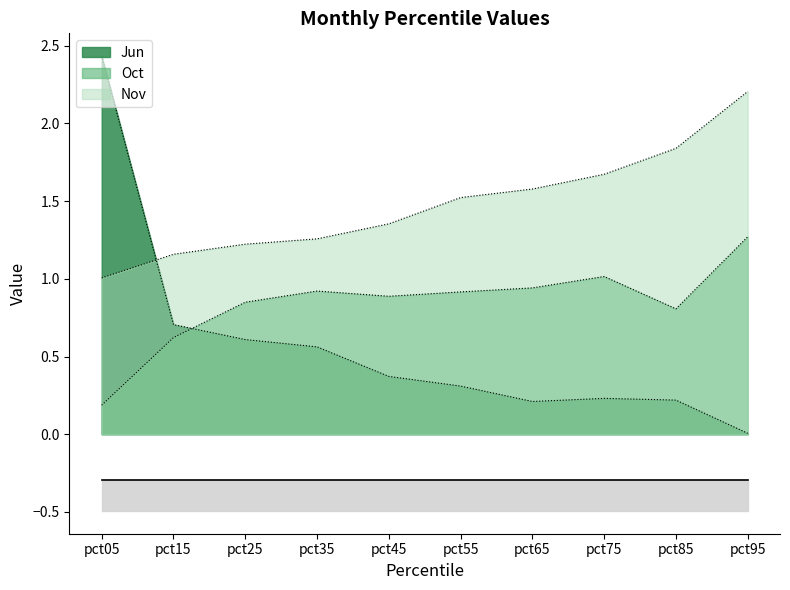

True or false: Nov has a value of 1.0 at pct05.

True